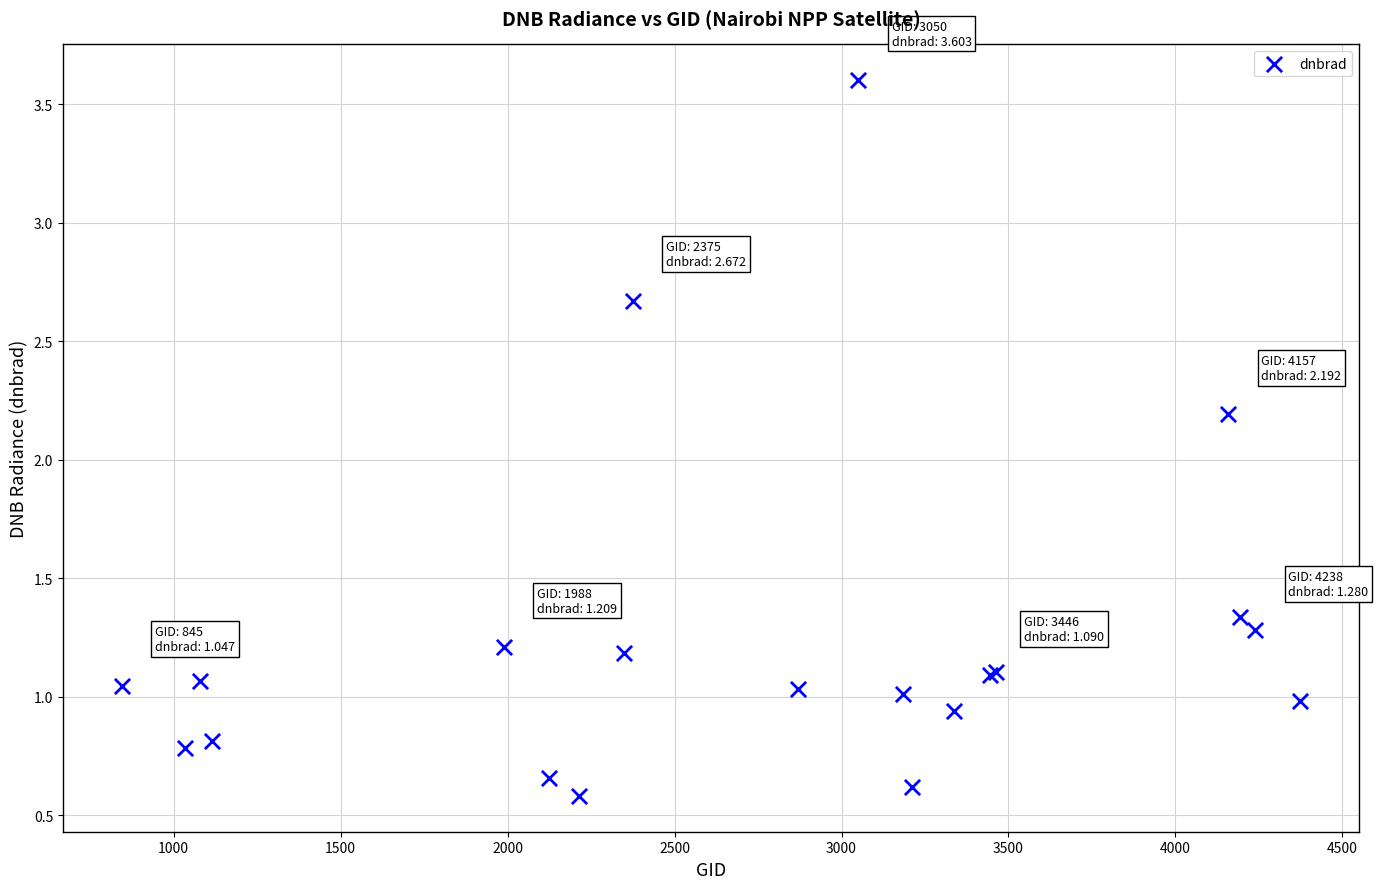

What Y value in the scatter plot is closest to 2?

2.2